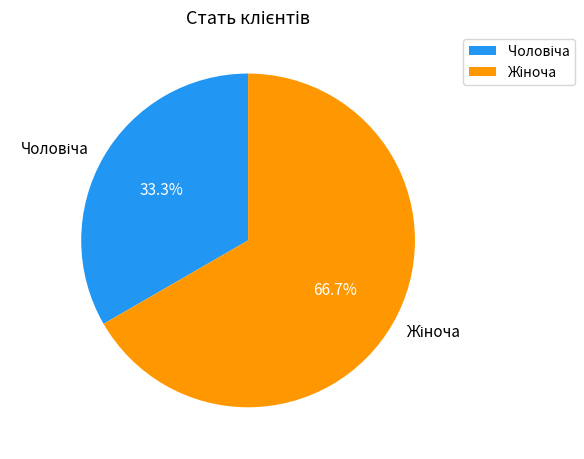

How many slices are in this pie chart?

2